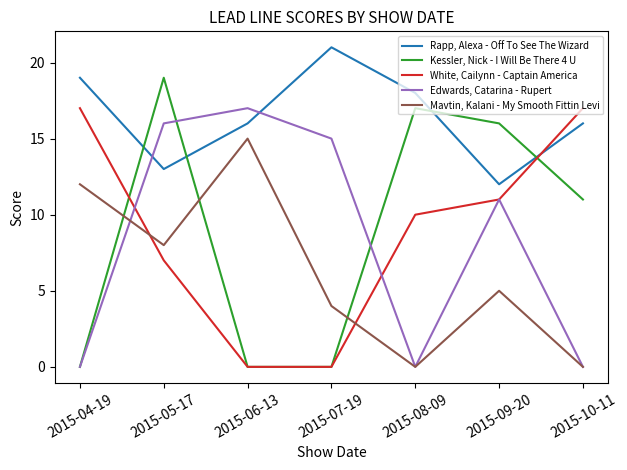

At how many categories does at least one series exceed 12?

7